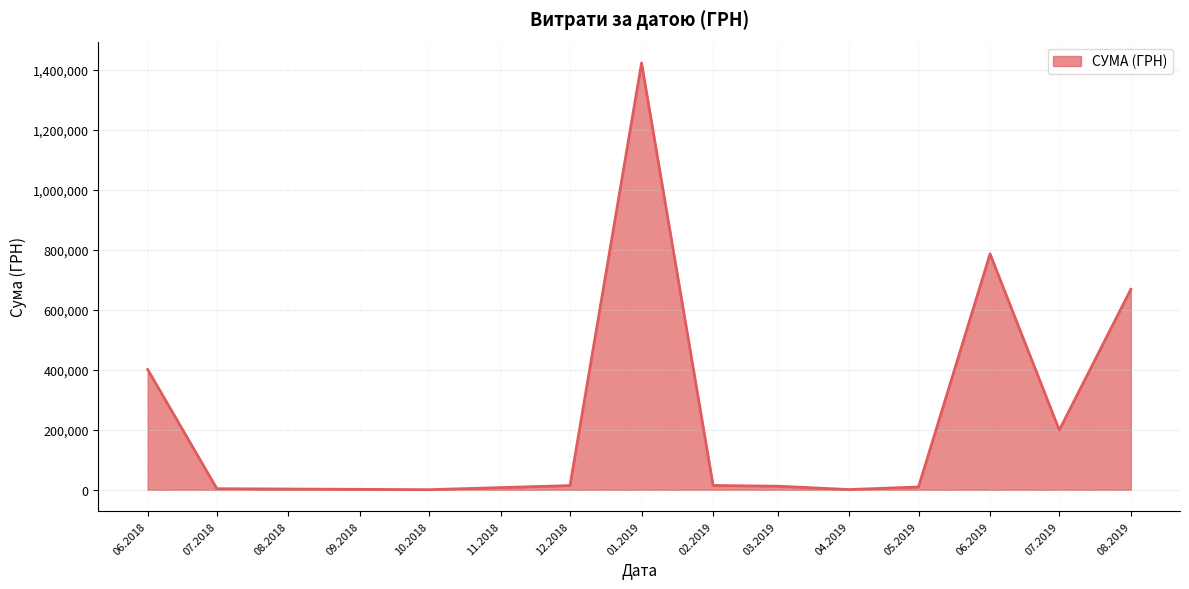

Is it true that the value at 06.2019 is 786256.7?

True